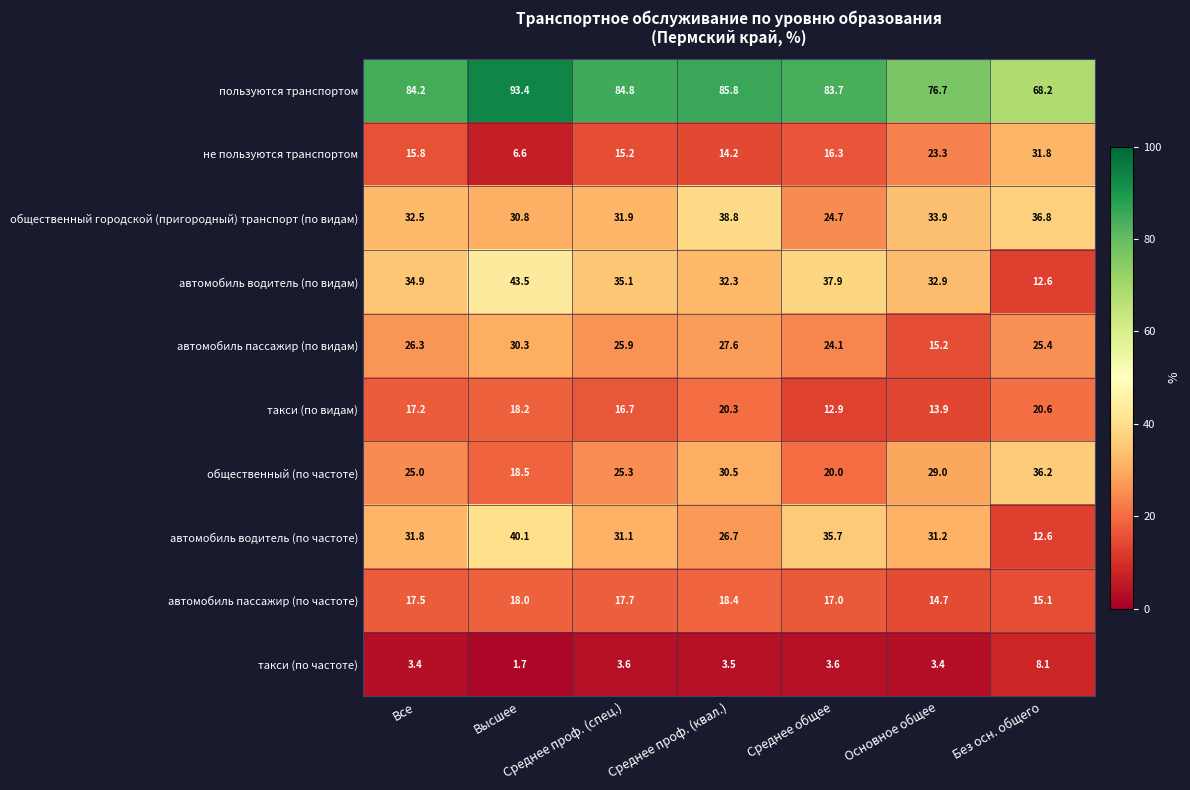

Rank the series by their maximum value, from highest to lowest.

пользуются транспортом, автомобиль водитель (по видам), автомобиль водитель (по частоте), общественный городской (пригородный) транспорт (по видам), общественный (по частоте), не пользуются транспортом, автомобиль пассажир (по видам), такси (по видам), автомобиль пассажир (по частоте), такси (по частоте)